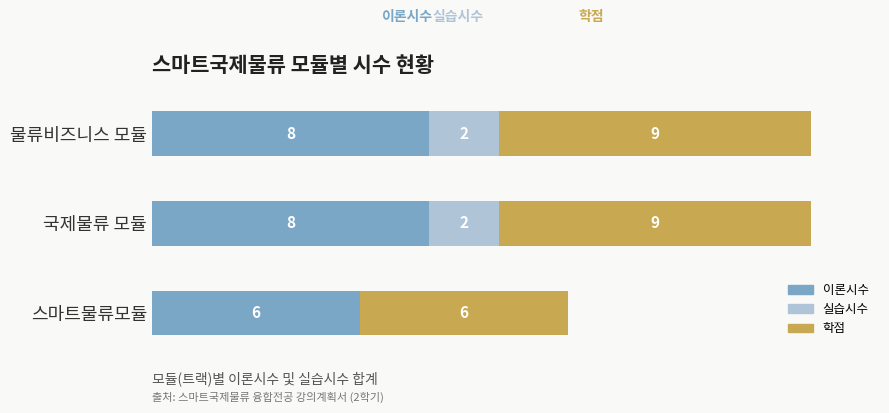

What is the difference between the maximum and minimum values in the 실습시수 series?

2